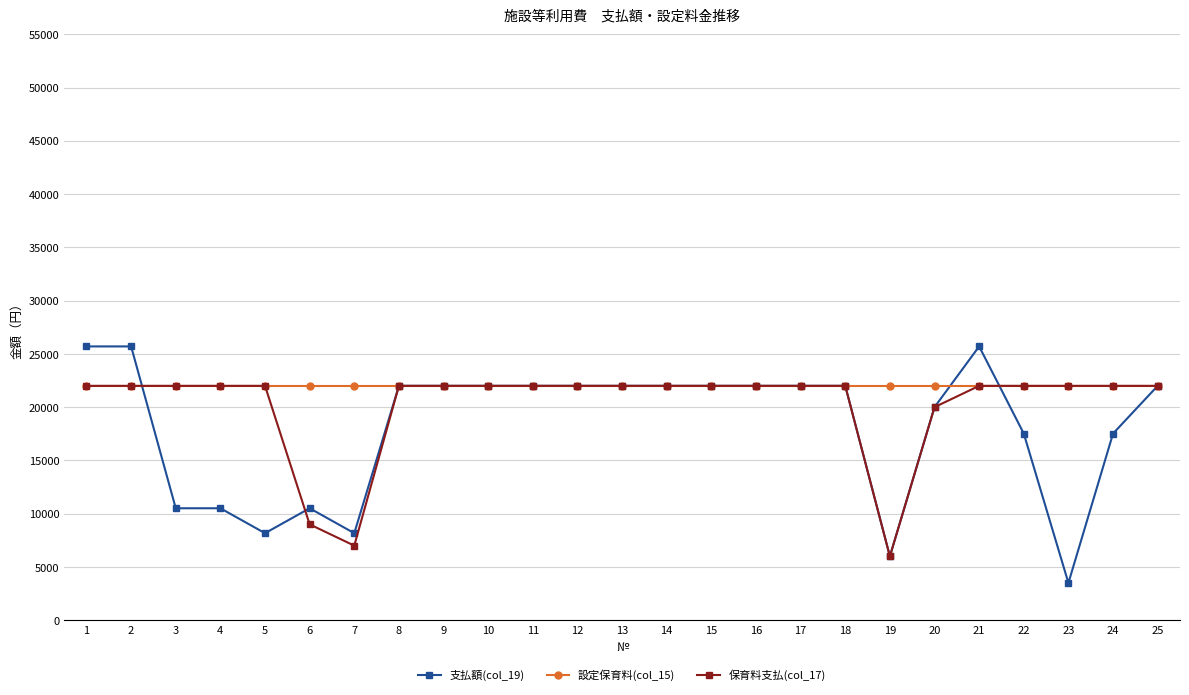

Which series has the largest total across all categories?

設定保育料(col_15)